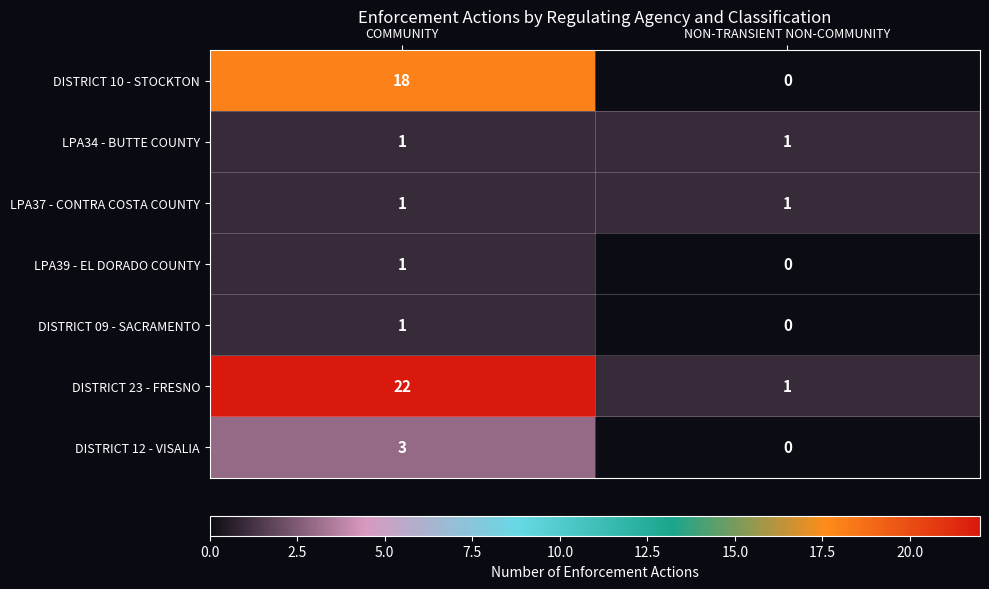

Rank the categories by DISTRICT 12 - VISALIA value from lowest to highest.

NON-TRANSIENT NON-COMMUNITY, COMMUNITY